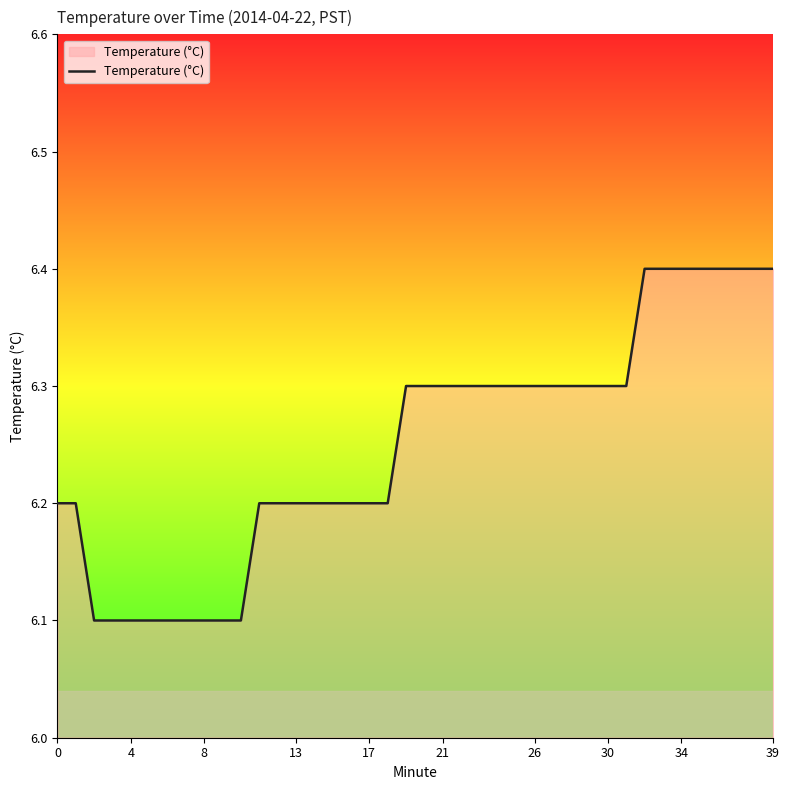

What is the difference between the maximum and minimum values?

0.3